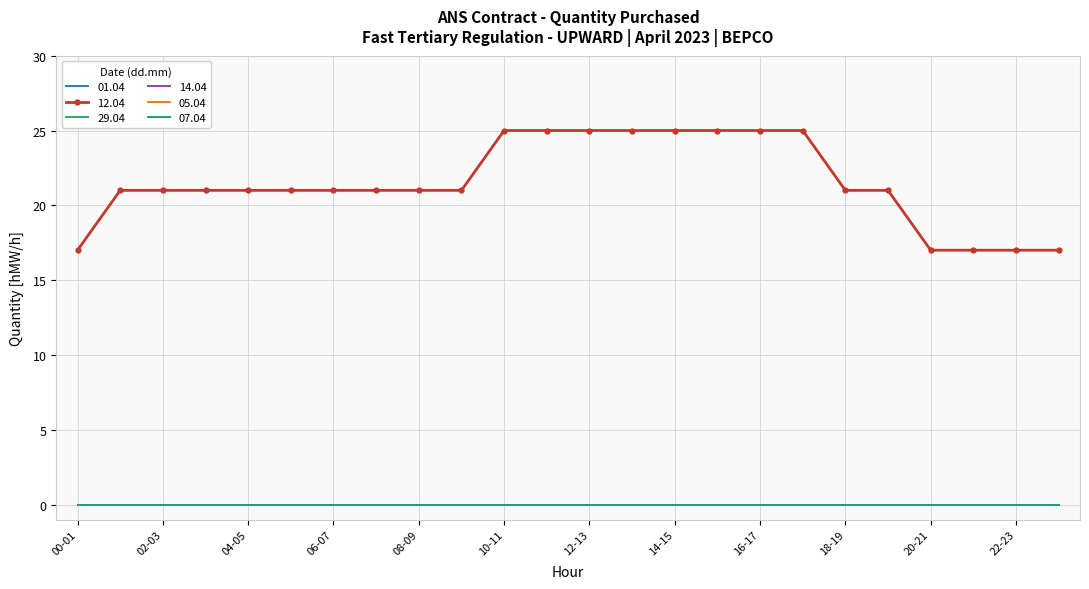

At how many categories does at least one series exceed 4?

24